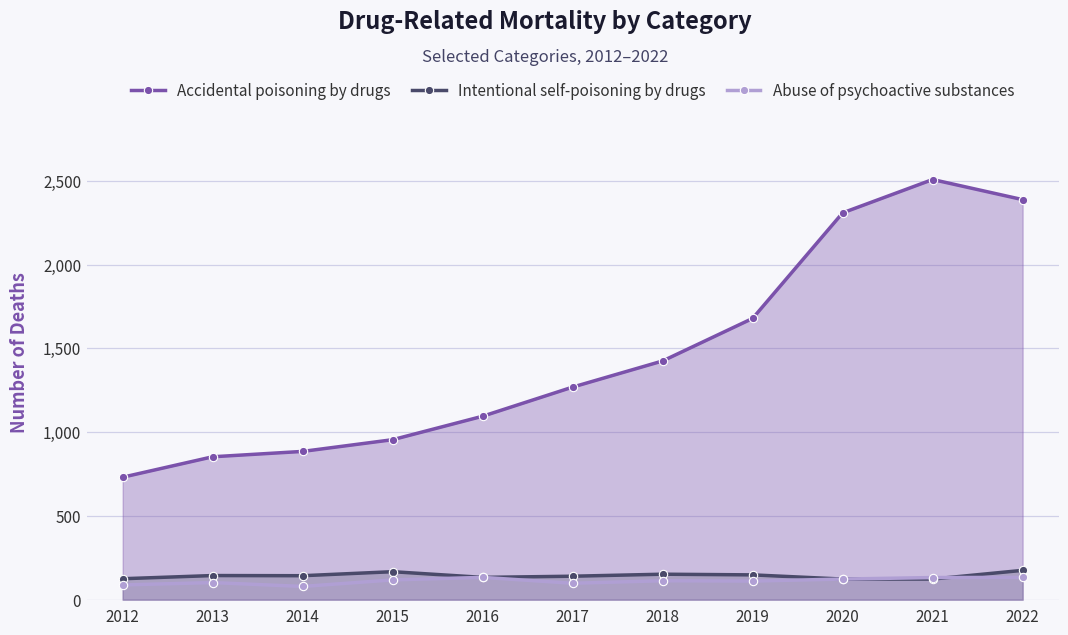

Is it true that Accidental poisoning by drugs equals 1095 at 2016?

True